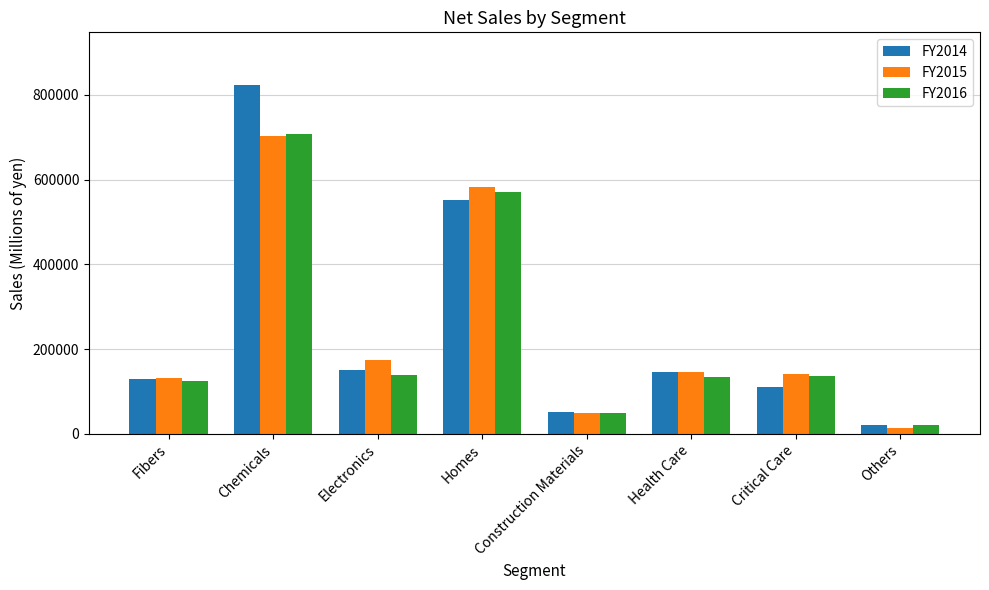

What is the maximum value for FY2016?

708050